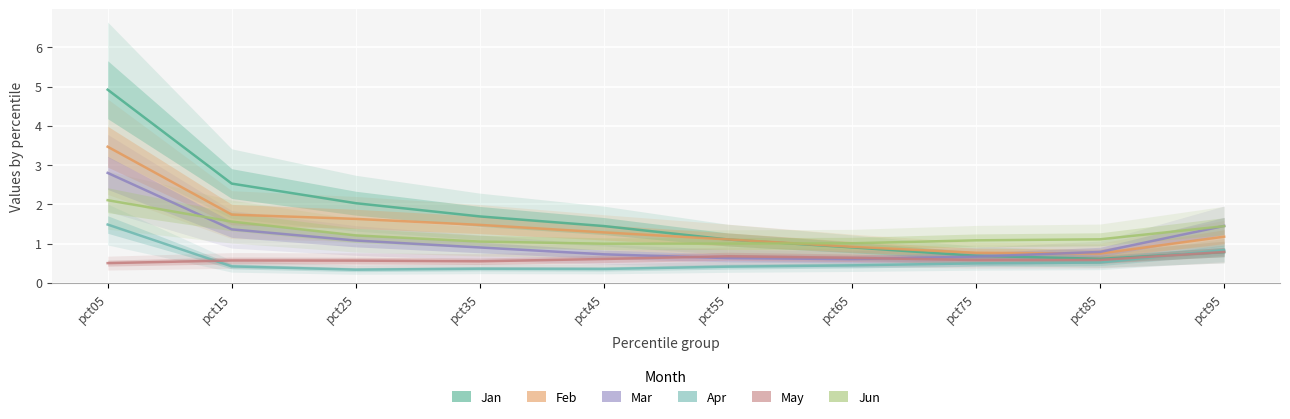

What is the approximate value of Feb at pct05?

3.5